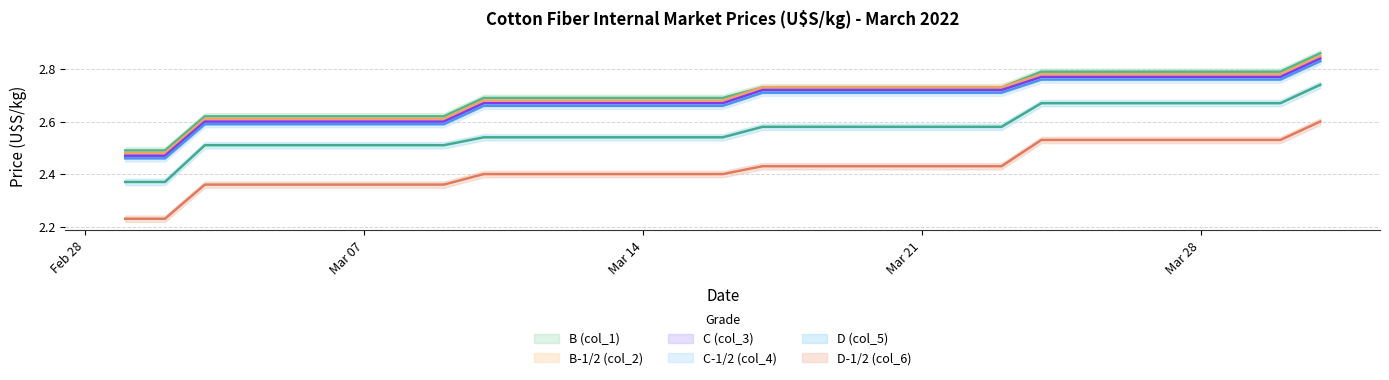

At which label is C (col_3) closest to 2?

2022-03-01